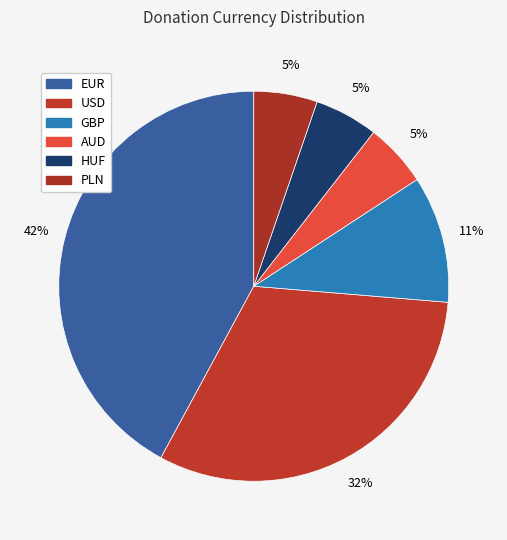

How many slices are in this pie chart?

6